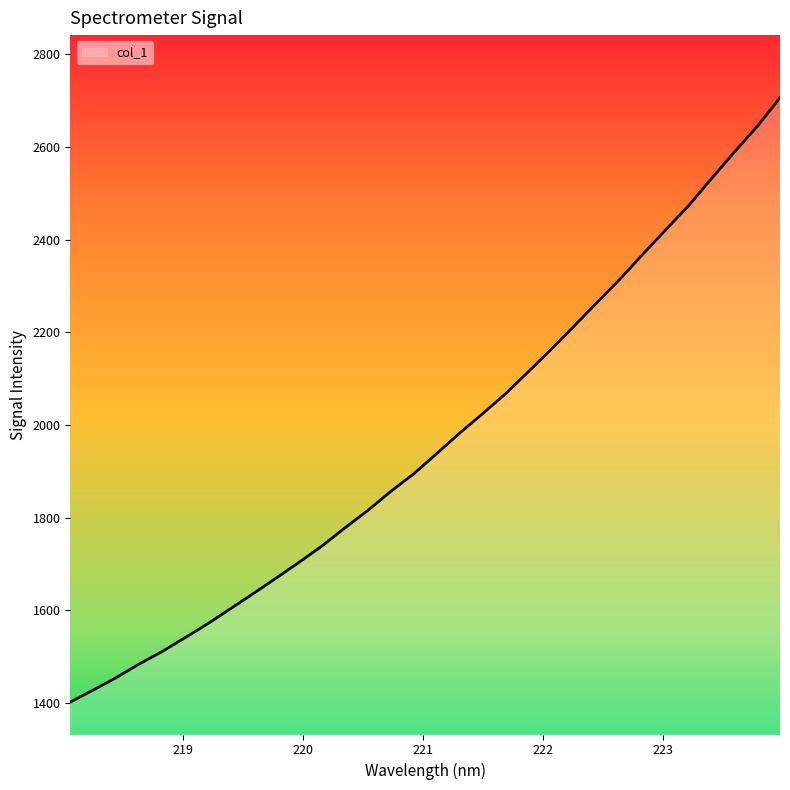

What is the difference between the maximum and minimum values?

1304.6